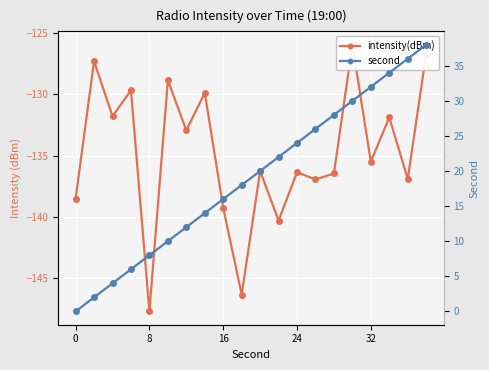

Reading left to right, extract all data points from this chart.

intensity(dBm): -138.5	-127.3	-131.8	-129.7	-147.7	-128.8	-132.9	-129.9	-139.3	-146.4	-136.3	-140.3	-136.4	-137.0	-136.5	-125.9	-135.5	-131.9	-136.9	-126.7
second: 0.0	2.0	4.0	6.0	8.0	10.0	12.0	14.0	16.0	18.0	20.0	22.0	24.0	26.0	28.0	30.0	32.0	34.0	36.0	38.0